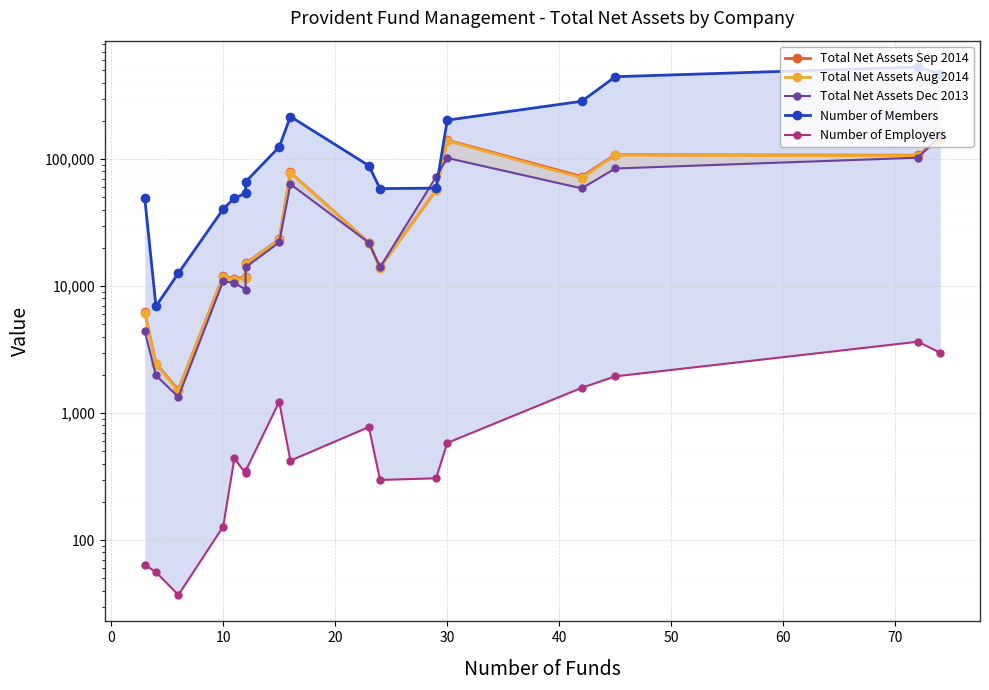

Is the value of Total Net Assets Aug 2014 at 10 greater than the value of Total Net Assets Sep 2014 at 13?

No